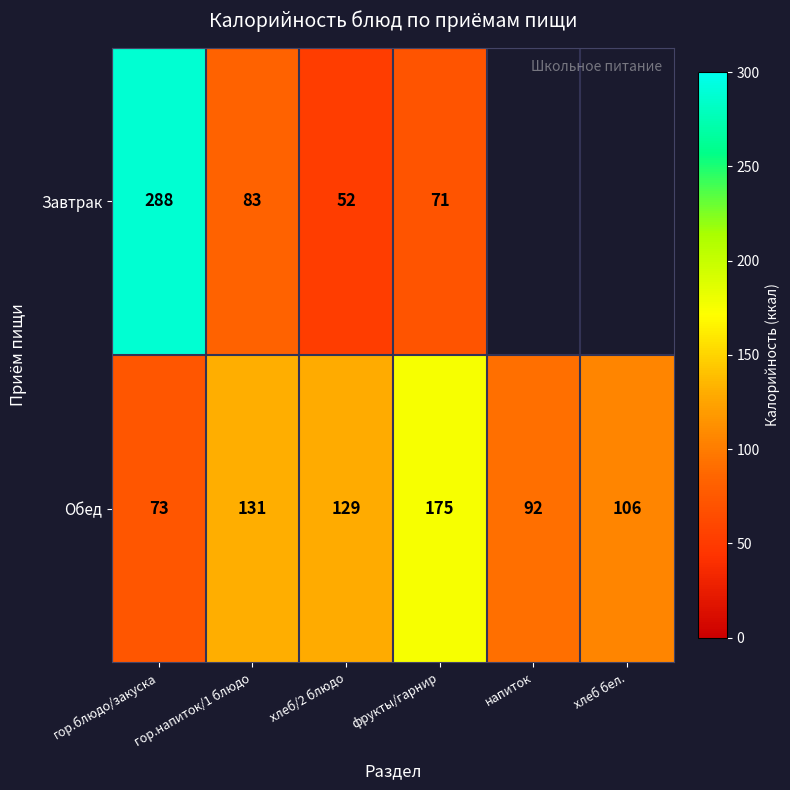

Which has a higher value, хлеб/2 блюдо or гор.блюдо/закуска?

гор.блюдо/закуска